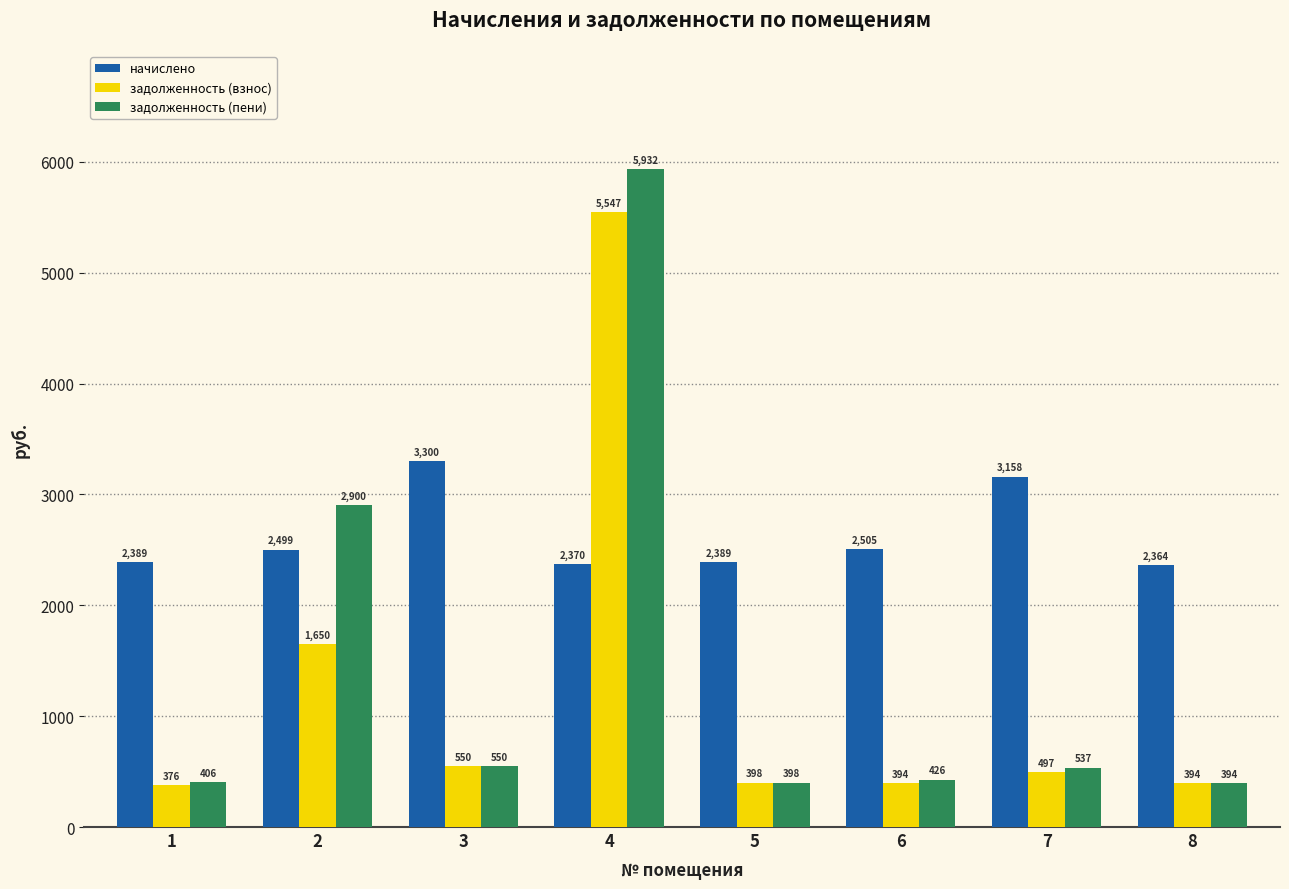

Which category has the lowest value in the начислено series?

8